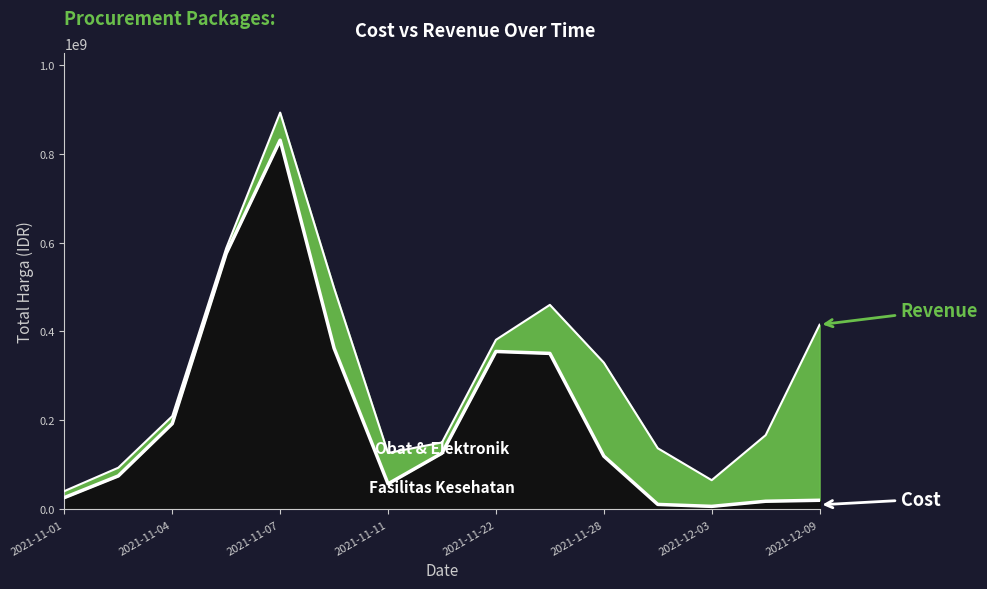

How many values in the Fasilitas Kesehatan series exceed 27412000?

7